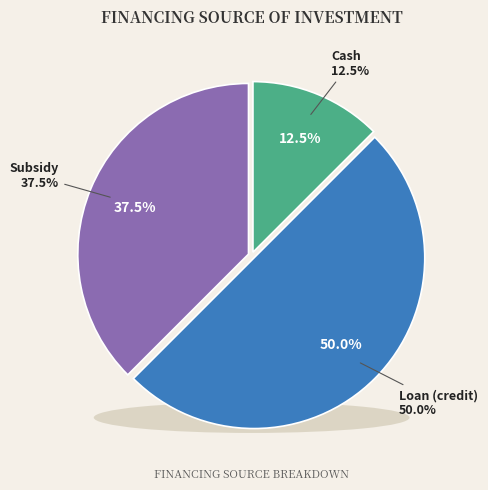

What is the smallest slice in the pie chart?

Cash